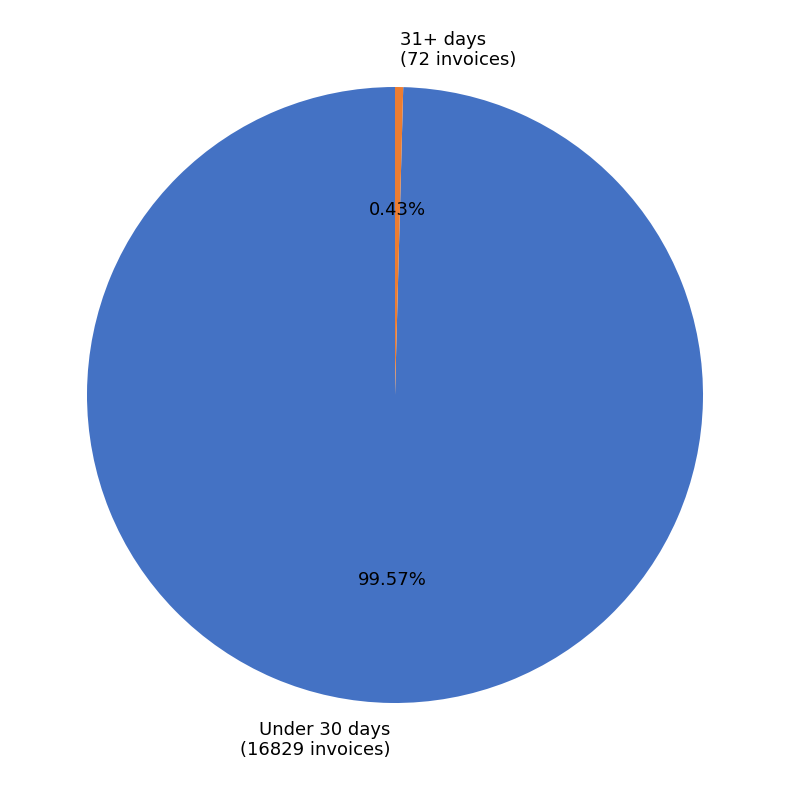

Count the number of slices in the pie.

2